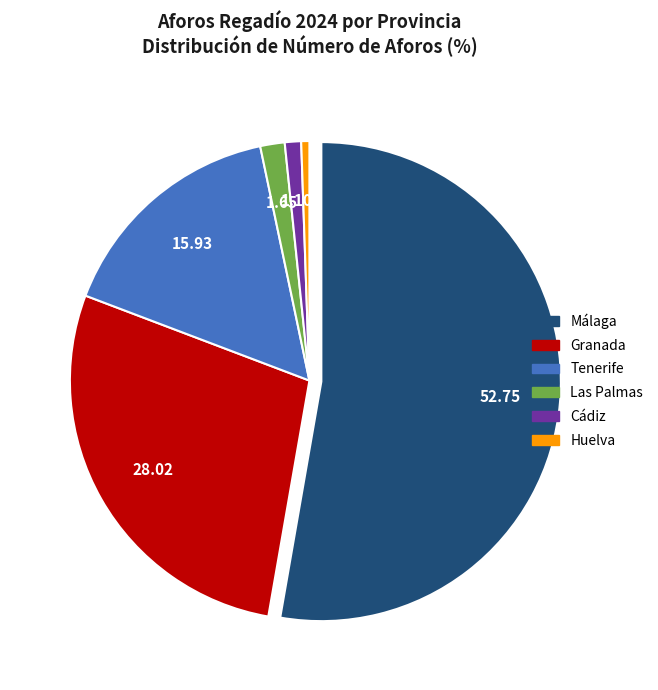

Is there any slice that represents more than half of the pie?

Yes